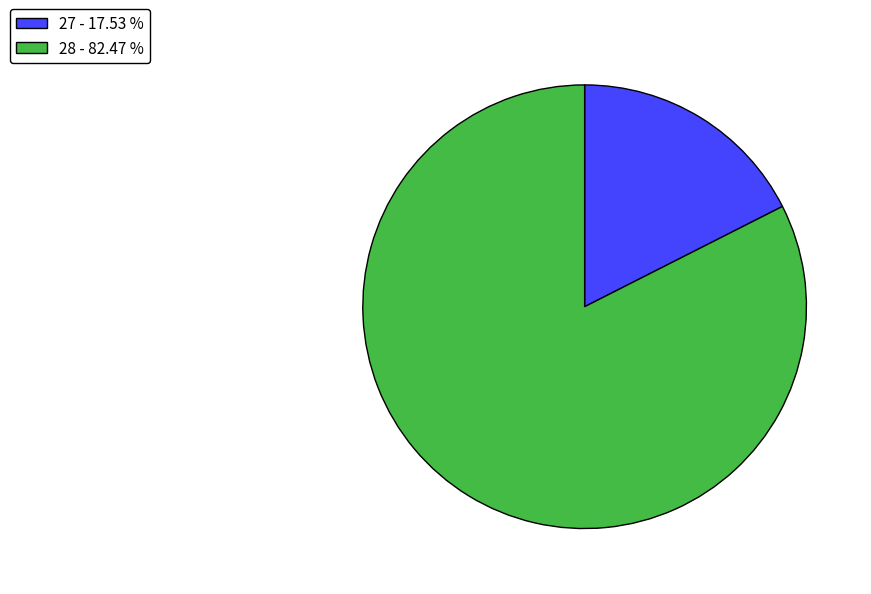

Does any single category account for the majority?

Yes